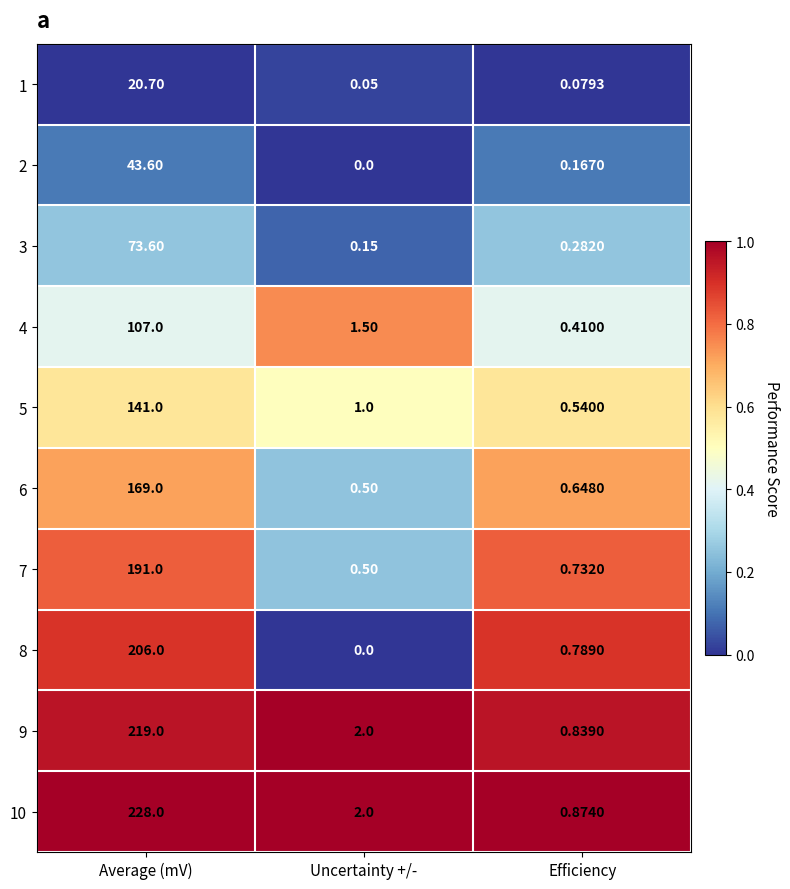

At how many categories does at least one series exceed 0?

3